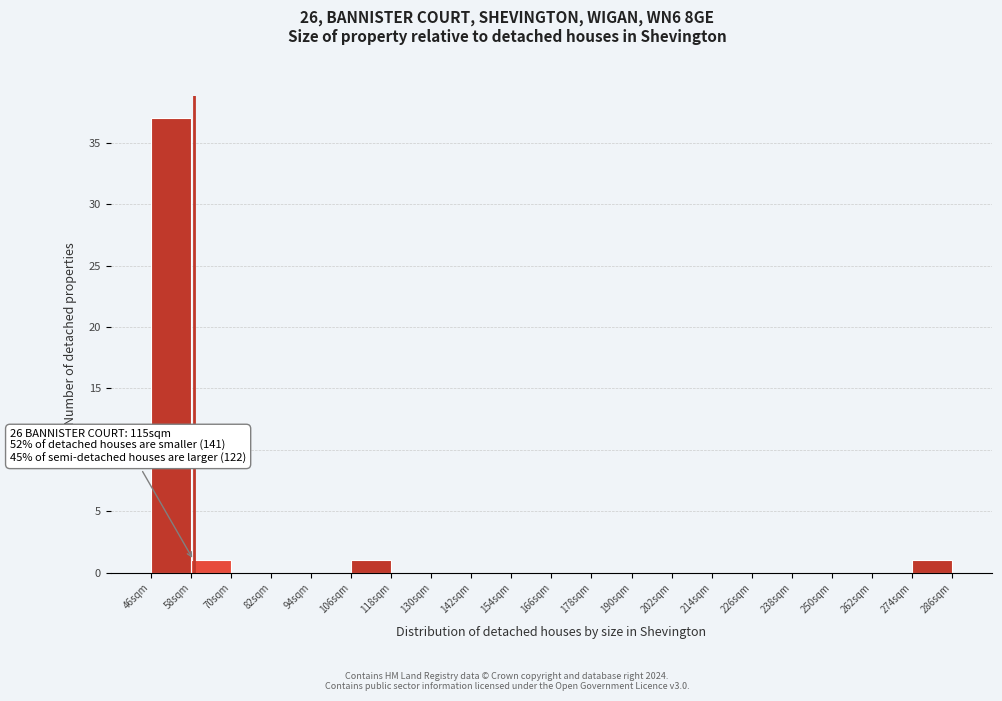

Which range on the x-axis has the tallest bar?

46 to 58